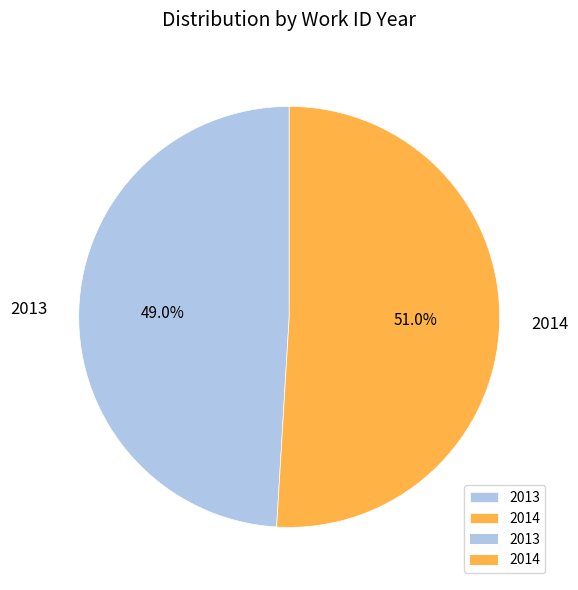

To the nearest percent, what percentage of the pie is 2014?

51%